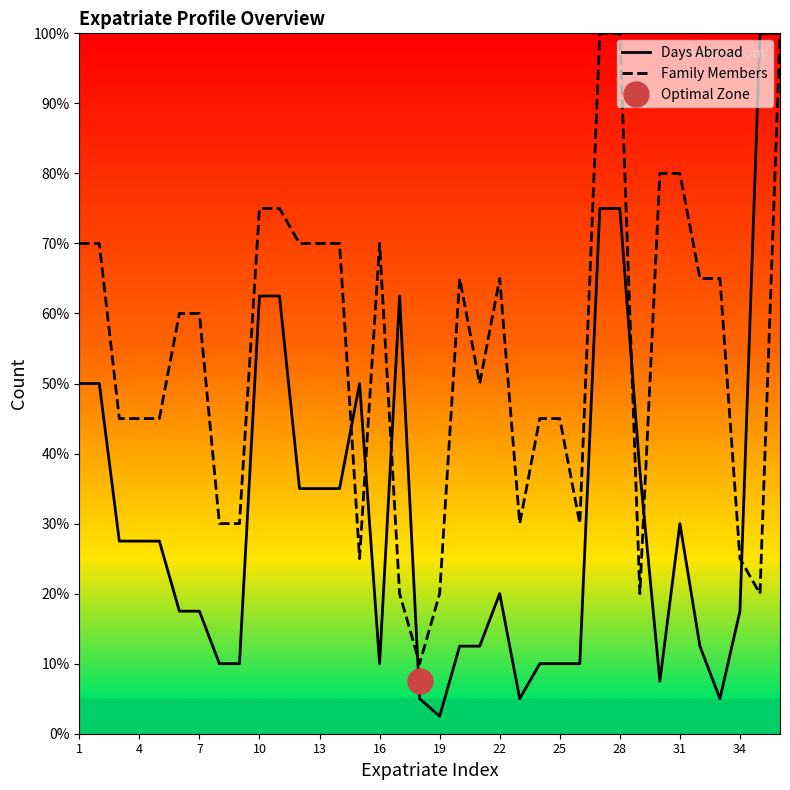

What is the maximum value for Days Abroad?

100.0